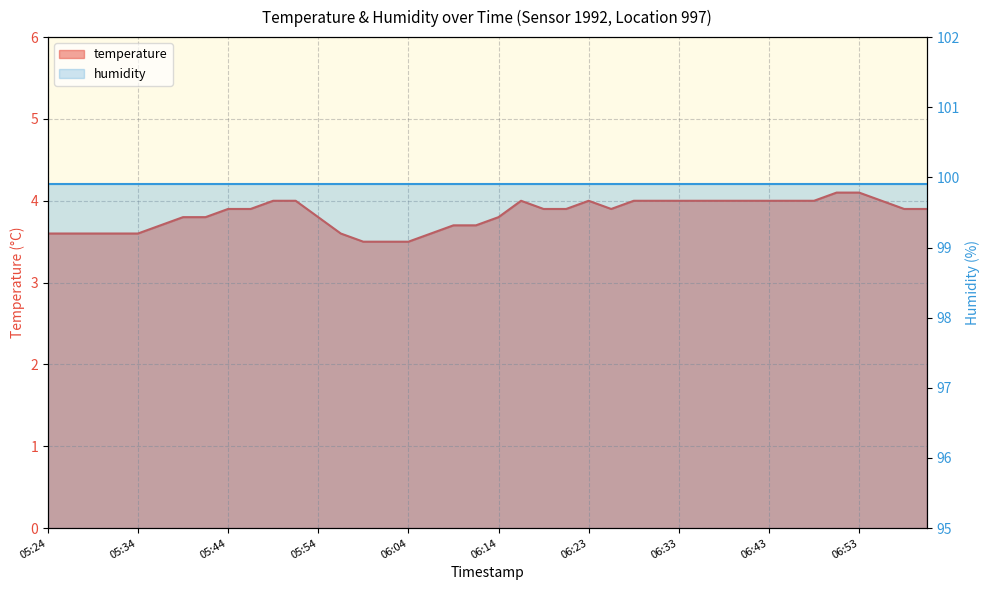

How many values are between 3 and 4?

38